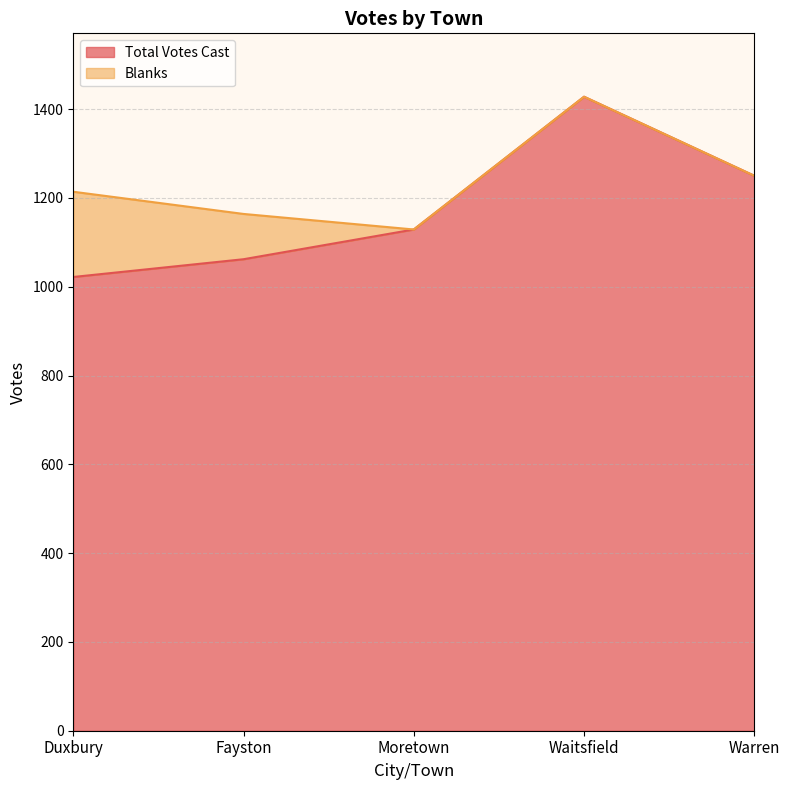

Rank the categories by value from lowest to highest.

Duxbury, Fayston, Moretown, Warren, Waitsfield